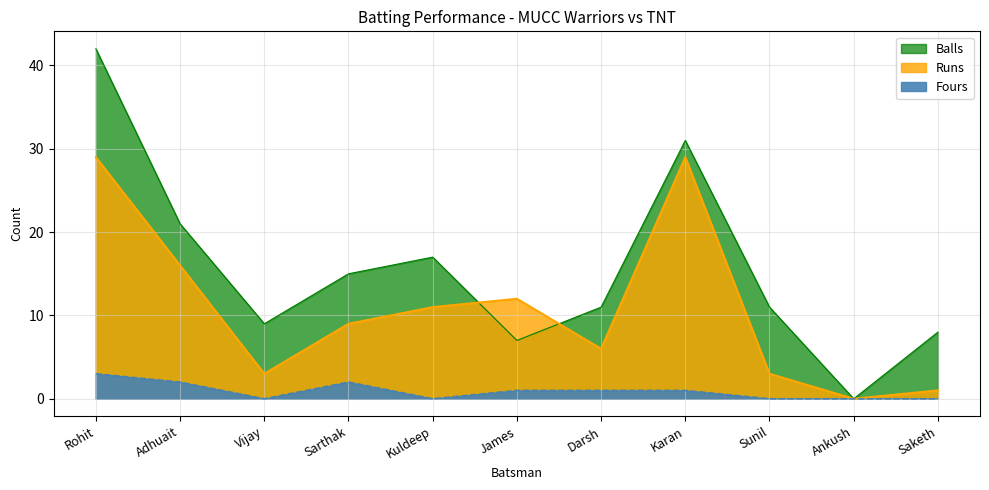

True or false: Balls has more than 0 interior local peaks.

True